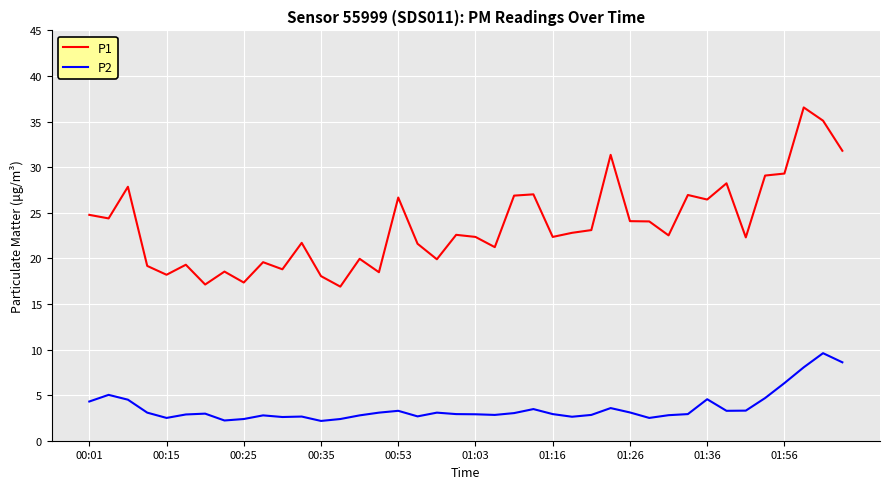

True or false: P1 and P2 intersect in this chart.

False